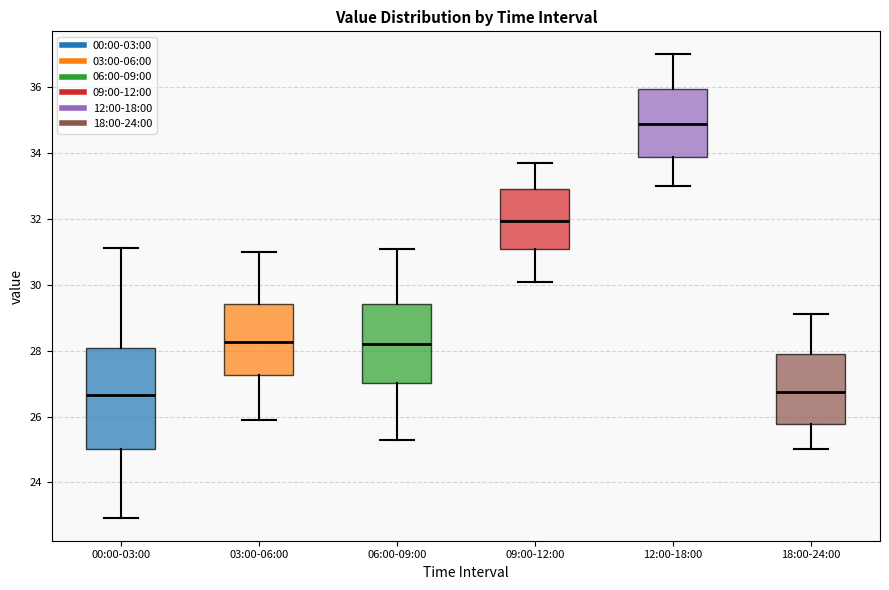

Comparing the boxes themselves (not the whiskers), which one is the tallest?

00:00-03:00